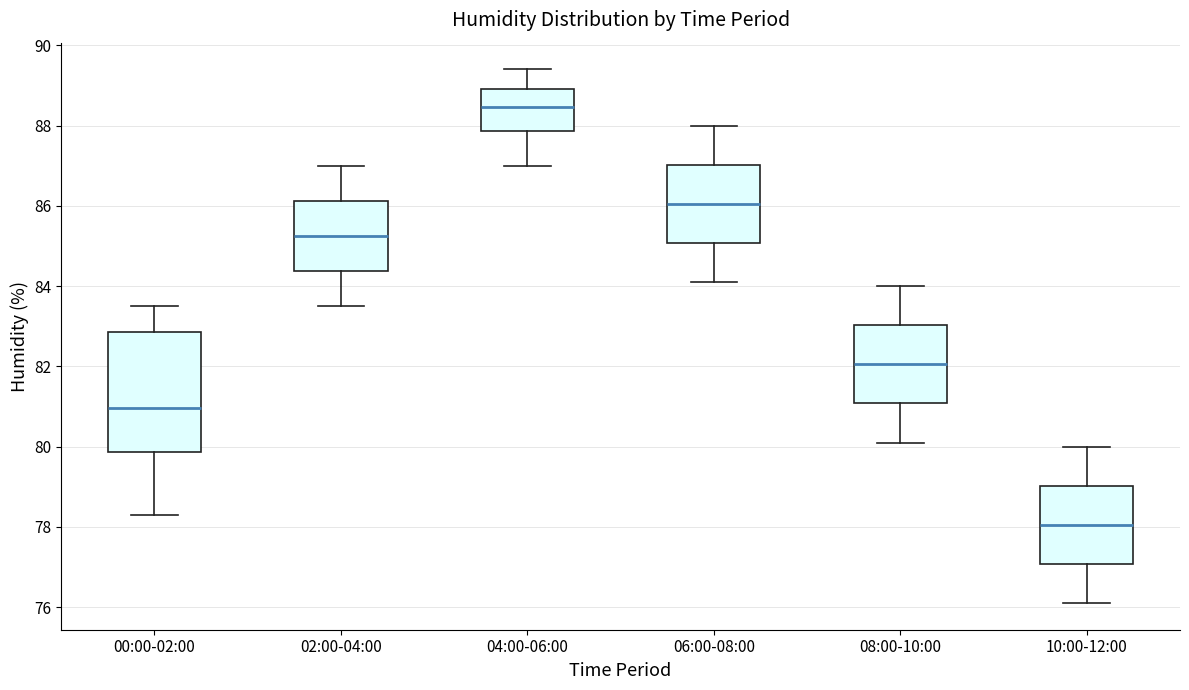

Which box's median line is the lowest?

10:00-12:00